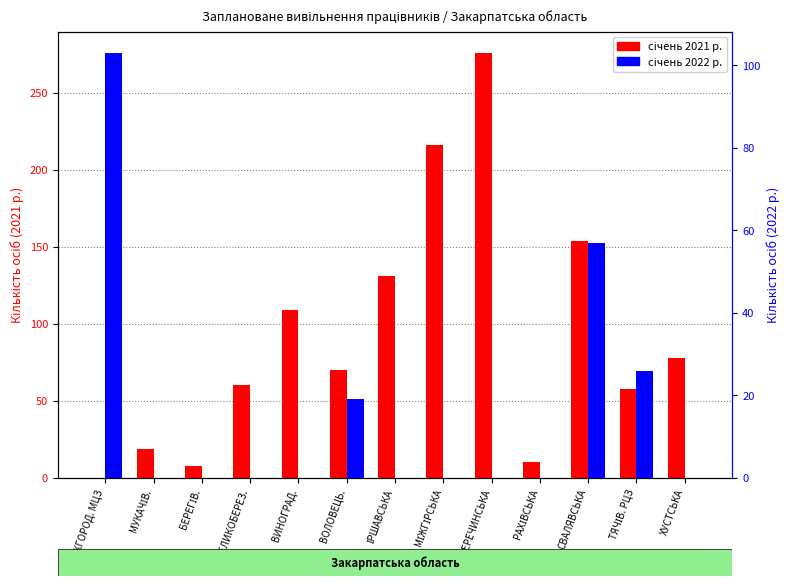

Reading left to right, transcribe all the data shown in this chart.

січень 2021 р.: УЖГОРОД. МЦЗ=0	МУКАЧІВ.=19	БЕРЕГІВ.=8	ВЕЛИКОБЕРЕЗ.=60	ВИНОГРАД.=109	ВОЛОВЕЦЬ.=70	ІРШАВСЬКА=131	МІЖГІРСЬКА=216	ПЕРЕЧИНСЬКА=276	РАХІВСЬКА=10	СВАЛЯВСЬКА=154	ТЯЧІВ. РЦЗ=58	ХУСТСЬКА=78
січень 2022 р.: УЖГОРОД. МЦЗ=103	МУКАЧІВ.=0	БЕРЕГІВ.=0	ВЕЛИКОБЕРЕЗ.=0	ВИНОГРАД.=0	ВОЛОВЕЦЬ.=19	ІРШАВСЬКА=0	МІЖГІРСЬКА=0	ПЕРЕЧИНСЬКА=0	РАХІВСЬКА=0	СВАЛЯВСЬКА=57	ТЯЧІВ. РЦЗ=26	ХУСТСЬКА=0